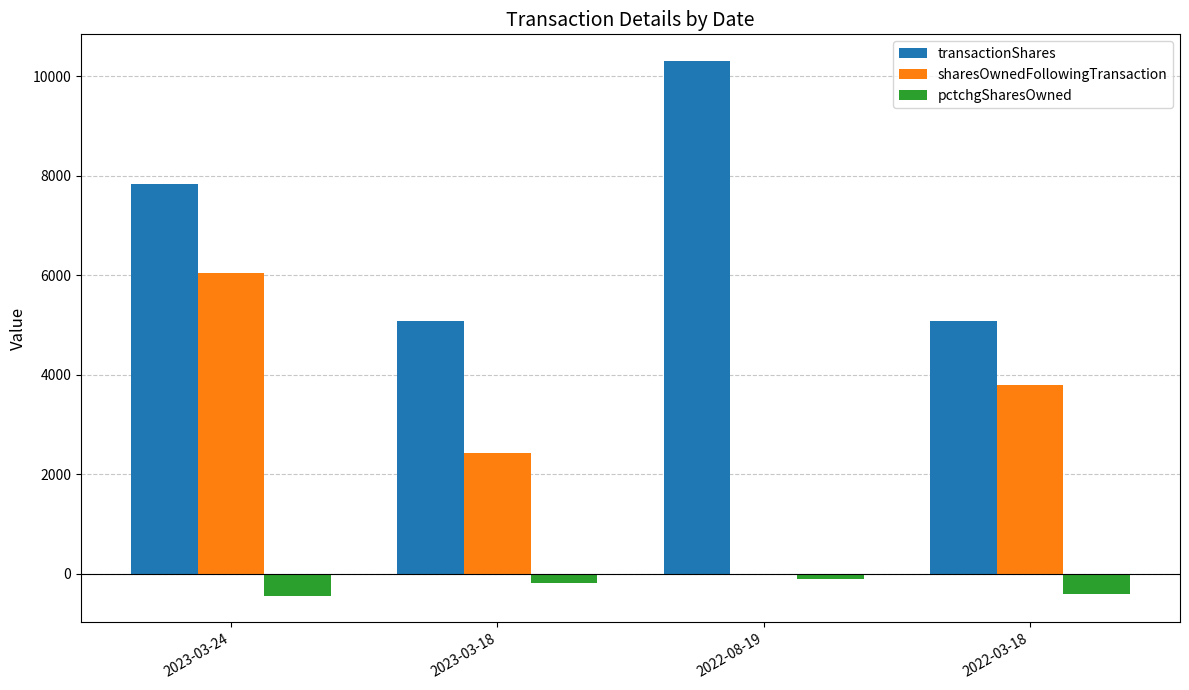

The value of transactionShares at 2023-03-18 is 5075. True or false?

True